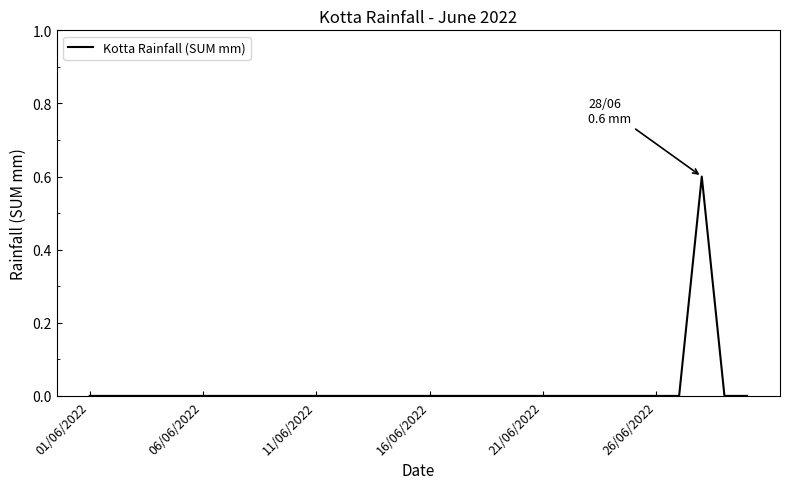

What is the greatest value displayed?

0.6